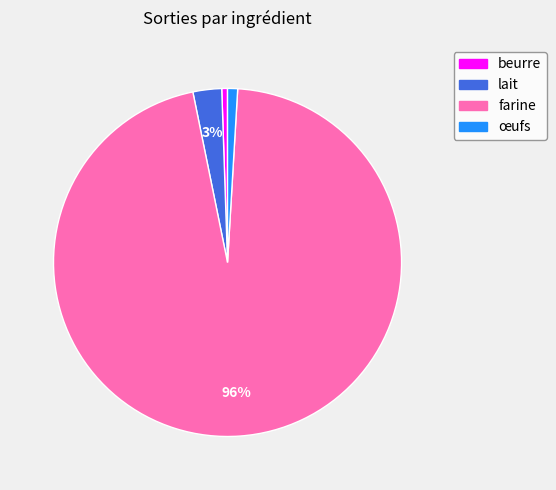

How many segments does this pie chart have?

4